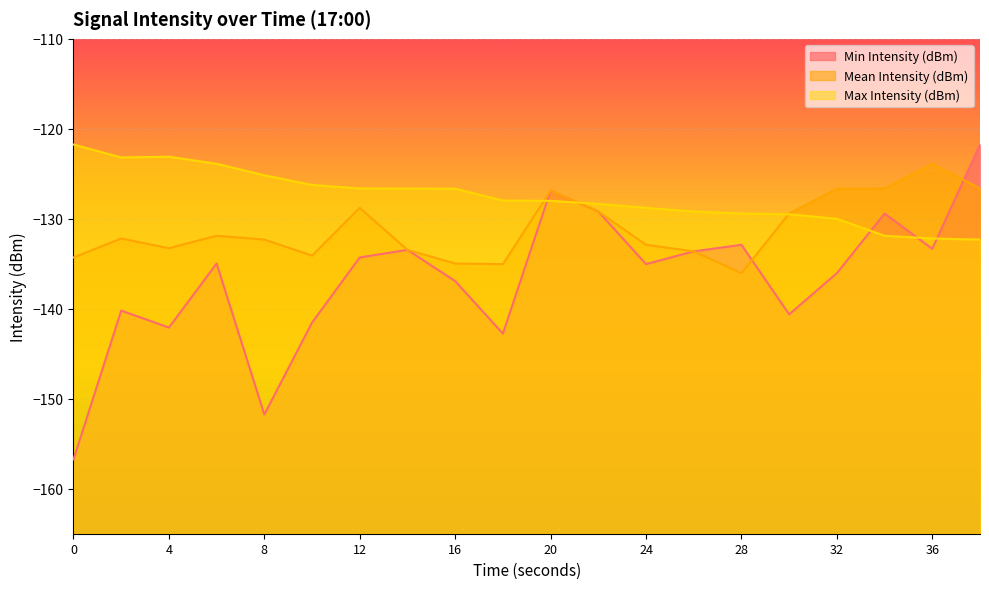

How many data points does each series have?

20